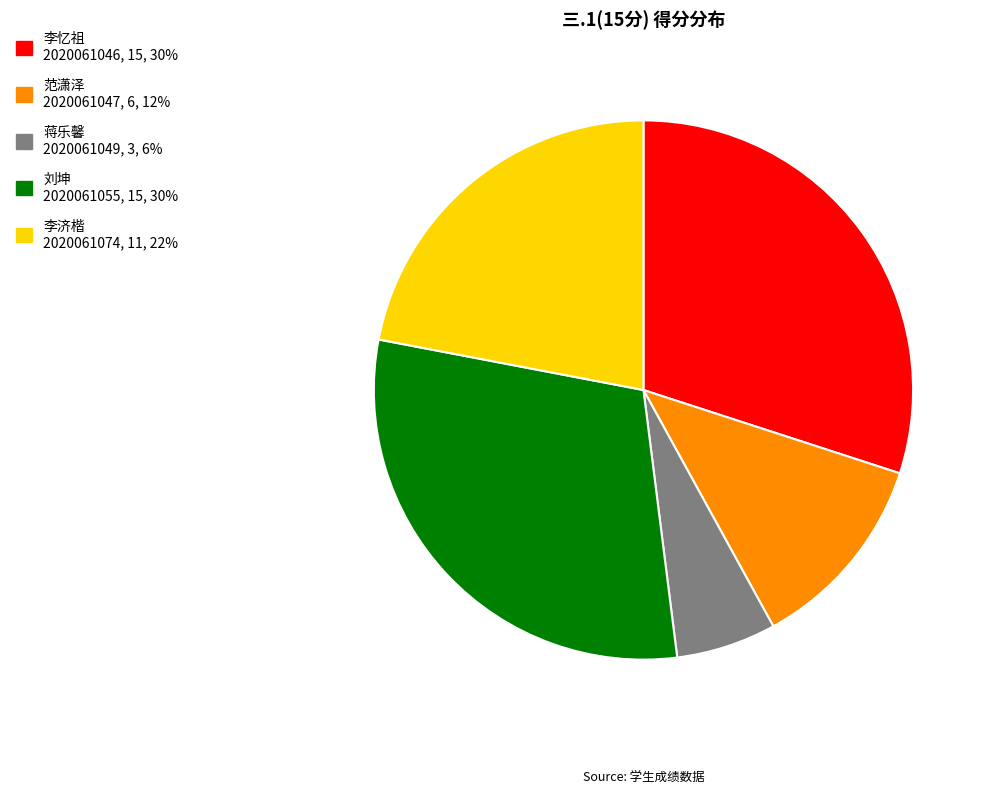

Does any single category account for the majority?

No